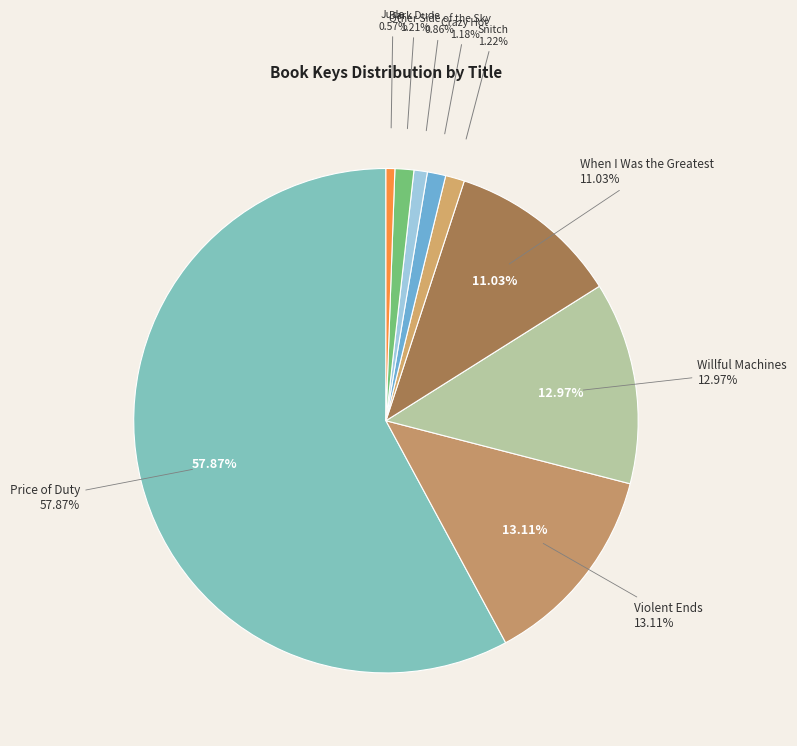

How many segments does this pie chart have?

9